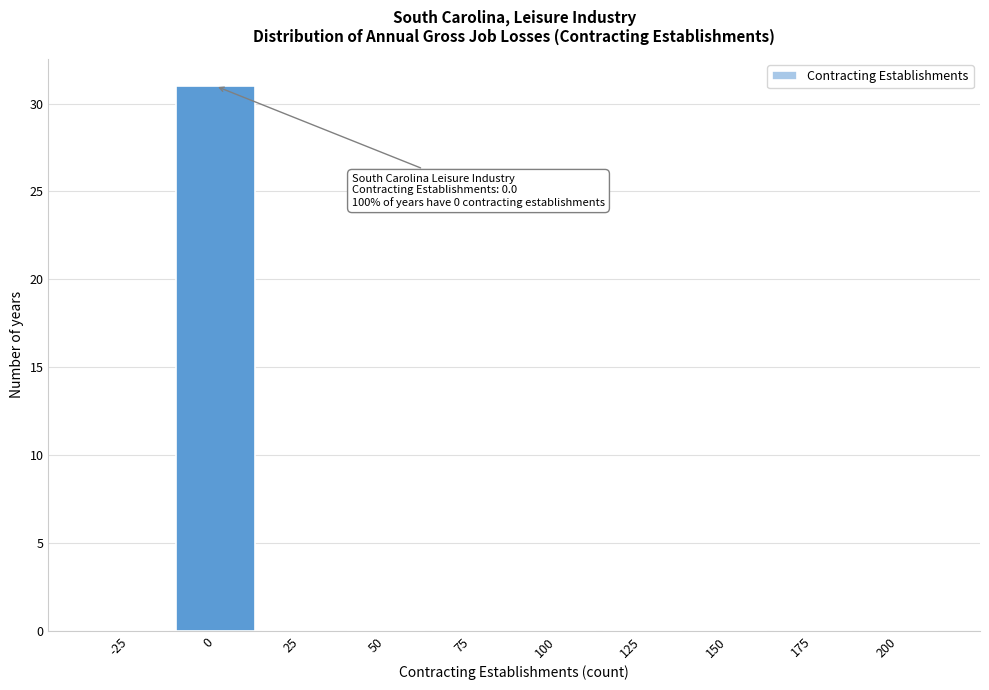

Reading left to right, what are all the values shown in this chart?

-25=0	0=31	25=0	50=0	75=0	100=0	125=0	150=0	175=0	200=0